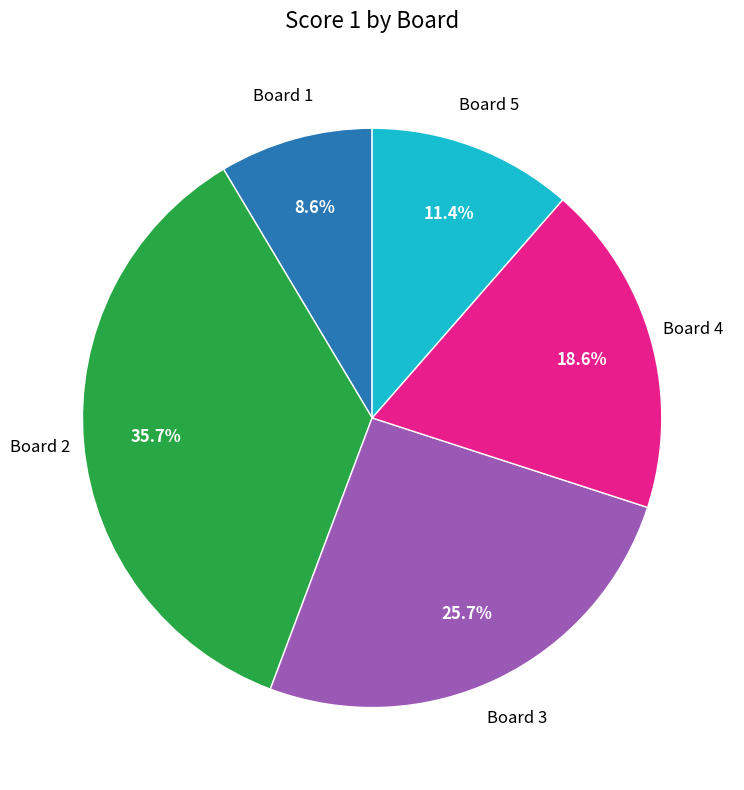

Is there any slice that represents more than half of the pie?

No